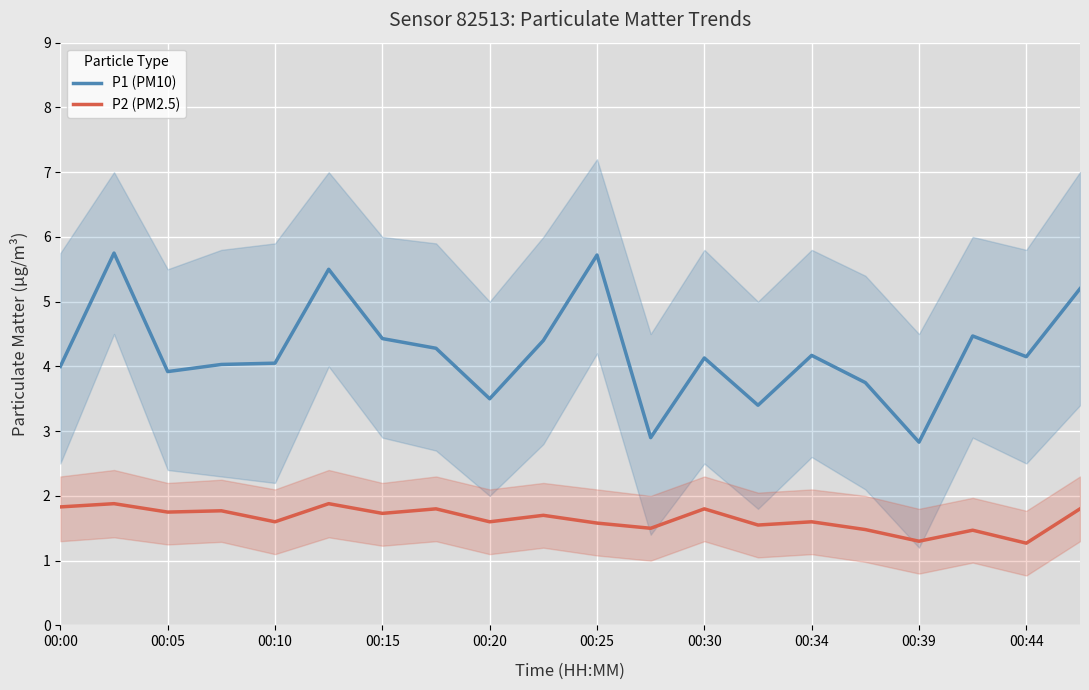

Is it true that P1 (PM10) equals 2.0 at 00:34?

False